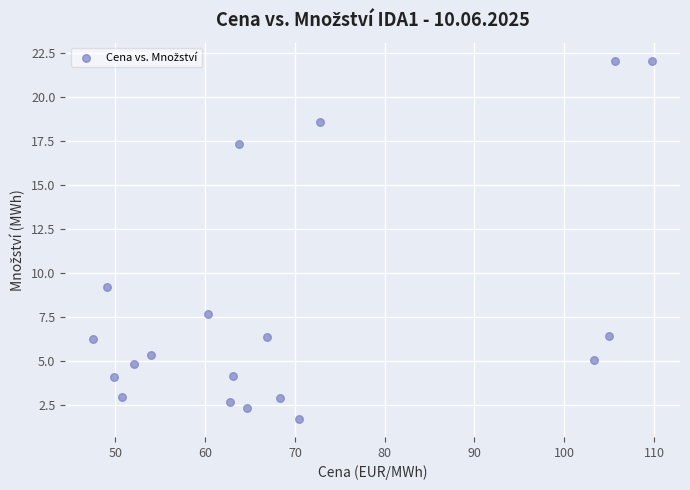

What is the range of X values (max minus min)?

62.3